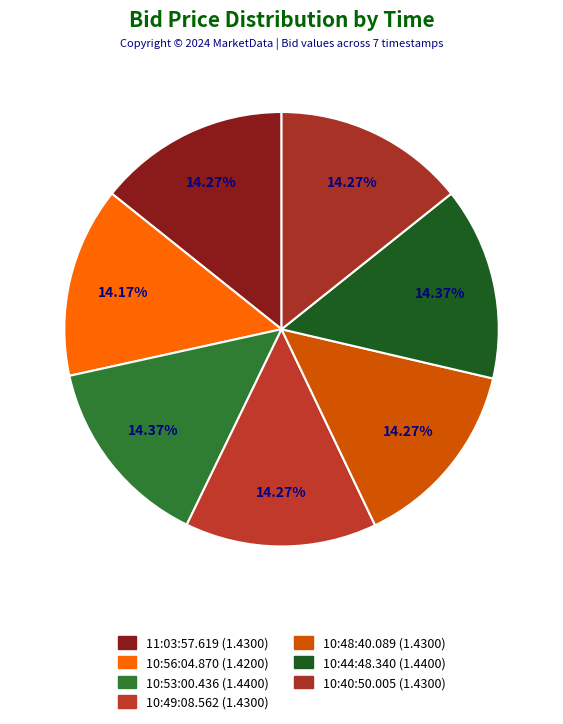

To the nearest percent, what percentage of the pie is 11:03:57.619?

14%